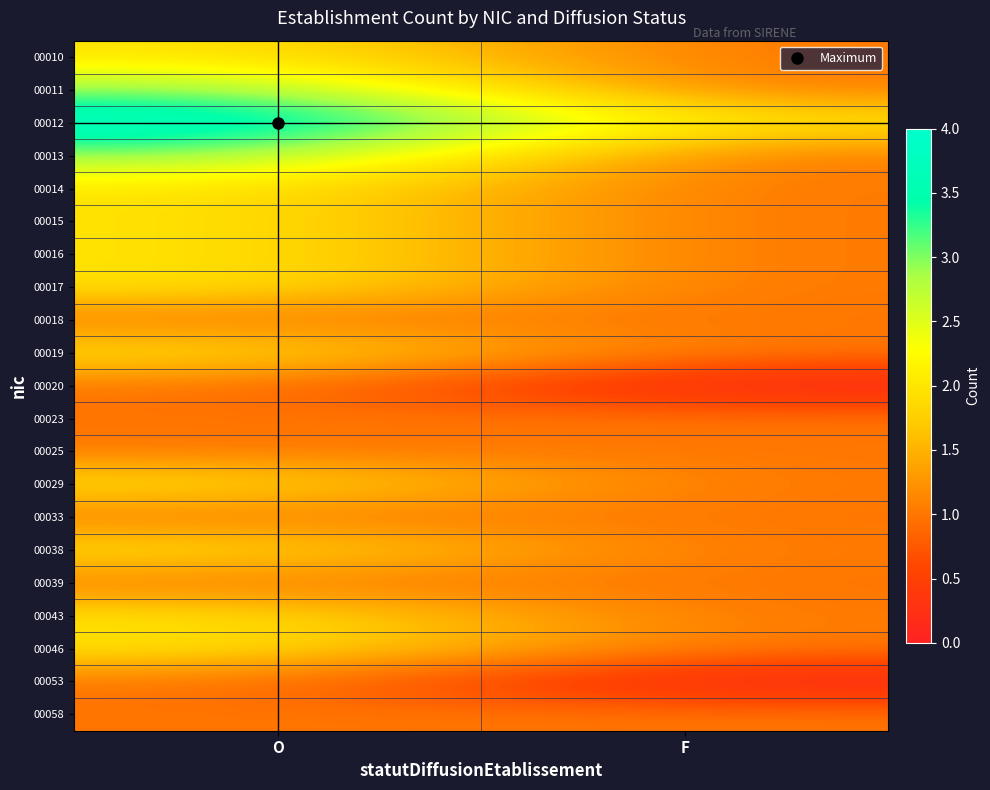

Reading right to left, list all the values displayed in this chart.

00010: F=1	O=2
00011: F=1	O=3
00012: F=2	O=4
00013: F=1	O=3
00014: F=1	O=2
00015: F=1	O=2
00016: F=1	O=2
00017: F=1	O=2
00018: F=1	O=1
00019: F=1	O=2
00020: F=0	O=1
00023: F=1	O=1
00025: F=1	O=1
00029: F=1	O=2
00033: F=1	O=1
00038: F=1	O=2
00039: F=1	O=1
00043: F=1	O=2
00046: F=1	O=2
00053: F=0	O=1
00058: F=1	O=1